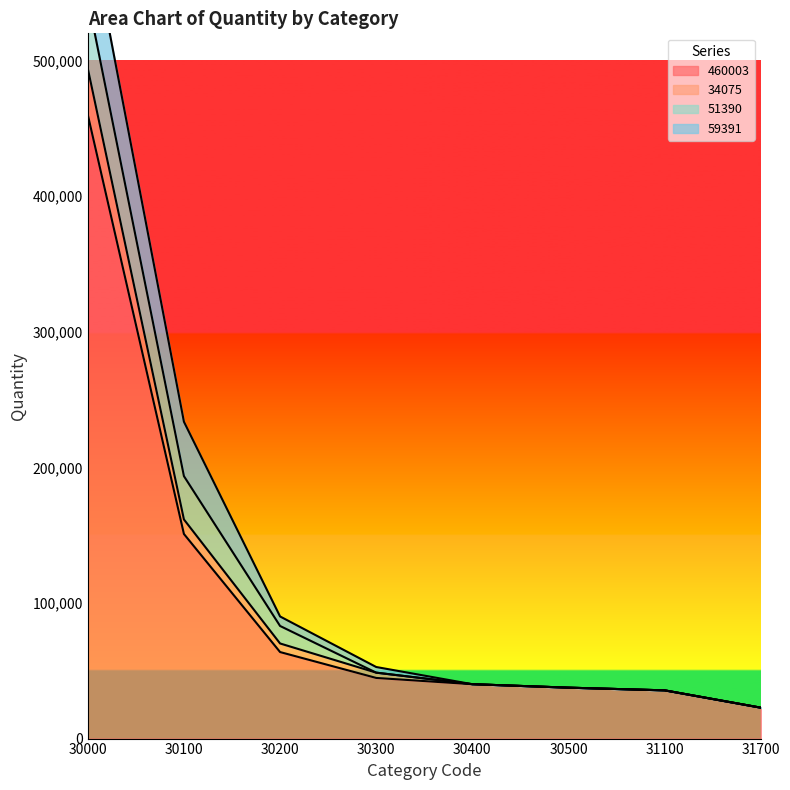

True or false: 460003 has a value of 66649 at 30400.

False